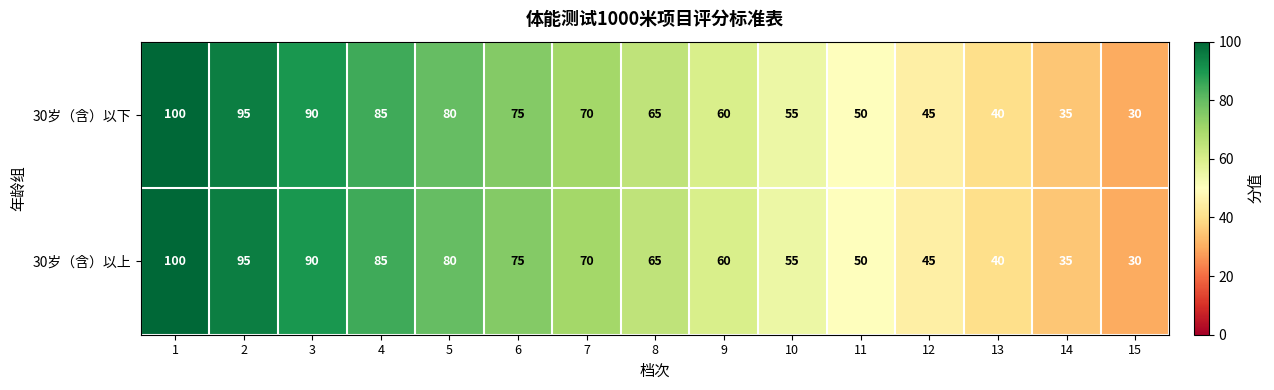

Reading left to right, what are all the values shown in this chart?

30岁（含）以下: 1=100	2=95	3=90	4=85	5=80	6=75	7=70	8=65	9=60	10=55	11=50	12=45	13=40	14=35	15=30
30岁（含）以上: 1=100	2=95	3=90	4=85	5=80	6=75	7=70	8=65	9=60	10=55	11=50	12=45	13=40	14=35	15=30